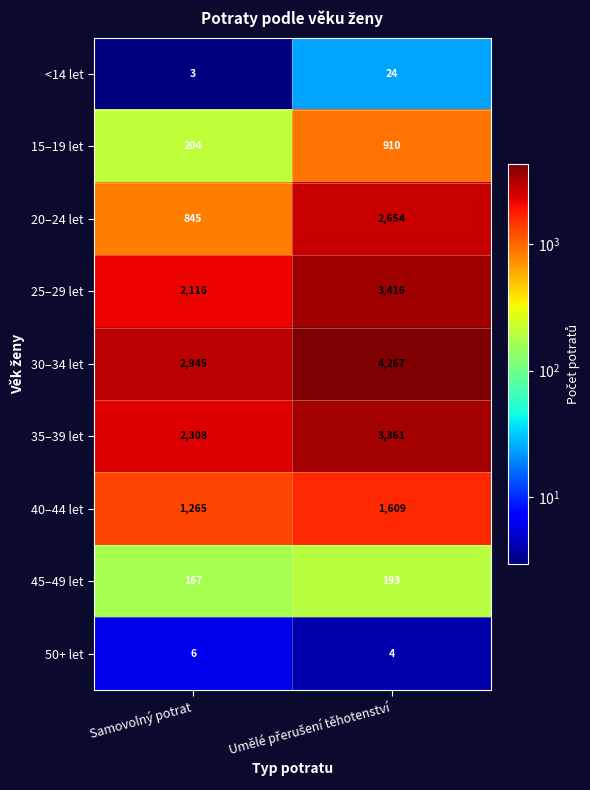

What is the smallest value displayed?

3